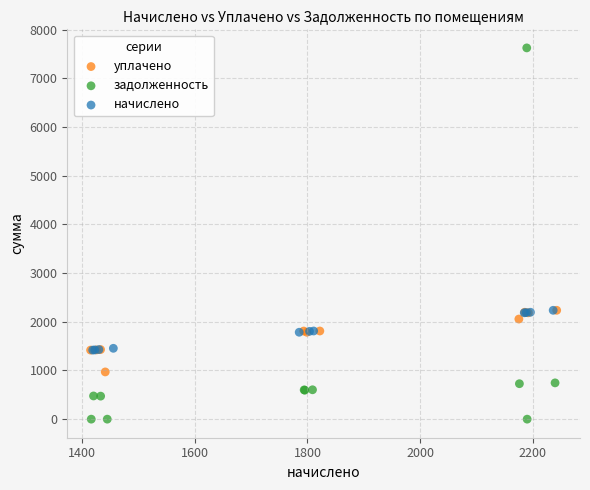

Which series reaches the minimum Y coordinate?

задолженность